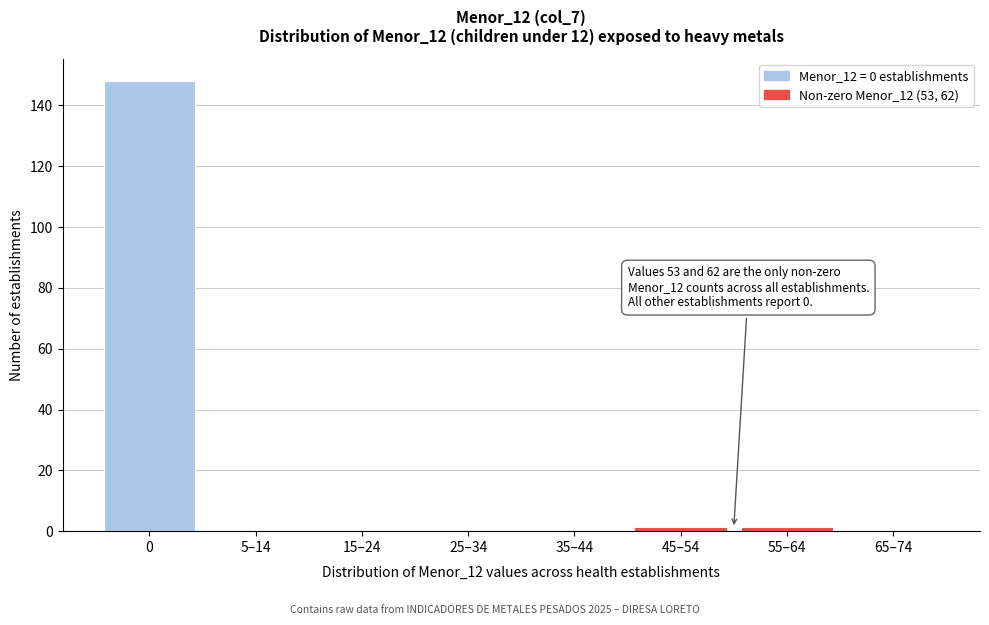

Reading left to right, what are all the values shown in this chart?

0=148	5–14=0	15–24=0	25–34=0	35–44=0	45–54=1	55–64=1	65–74=0